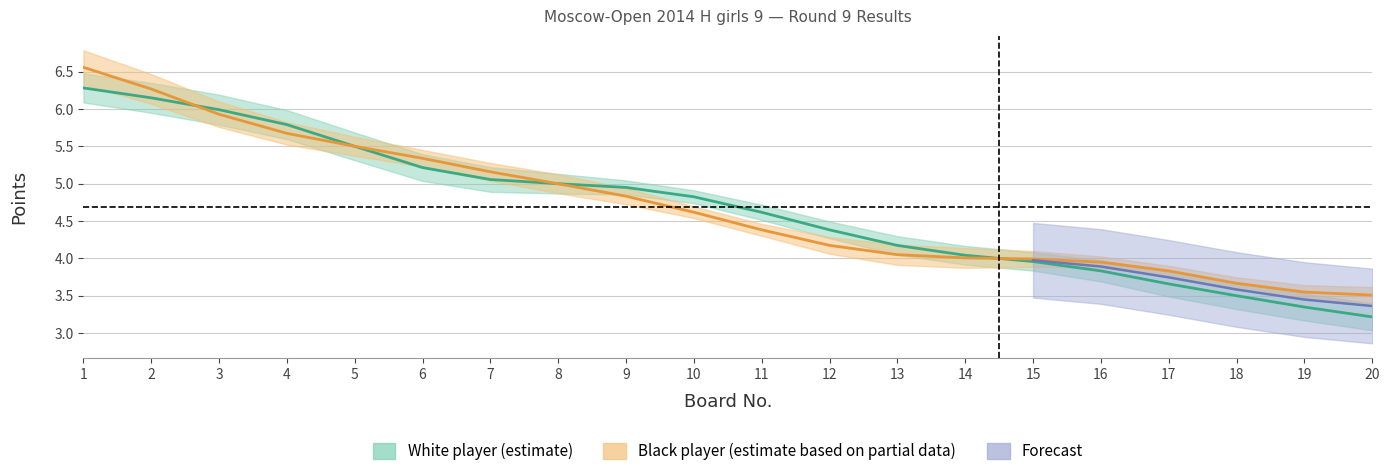

What is the sum of all white_points values?

93.5